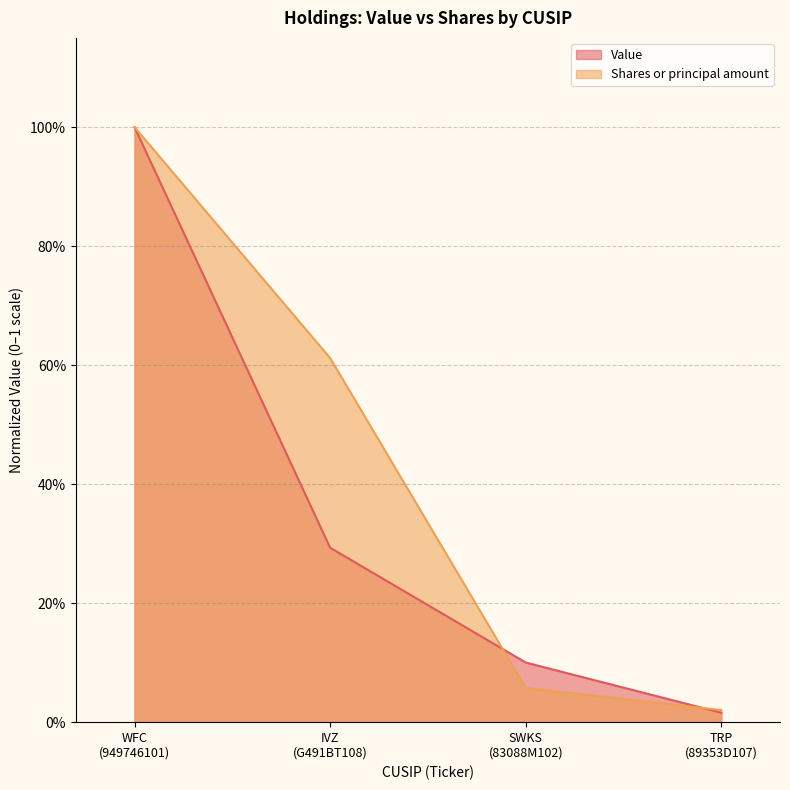

The Value series shows 1.0 at WFC (949746101). True or false?

True